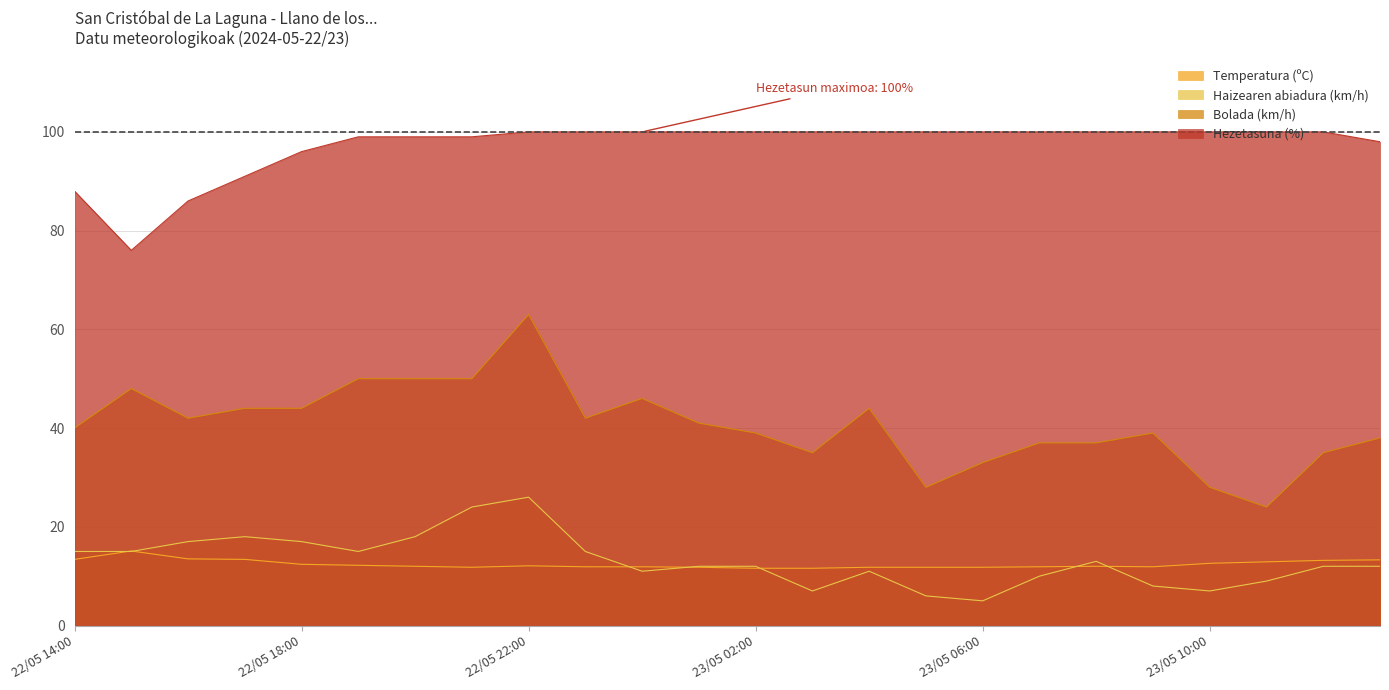

At which category is the sum across all series the highest?

22/05 22:00